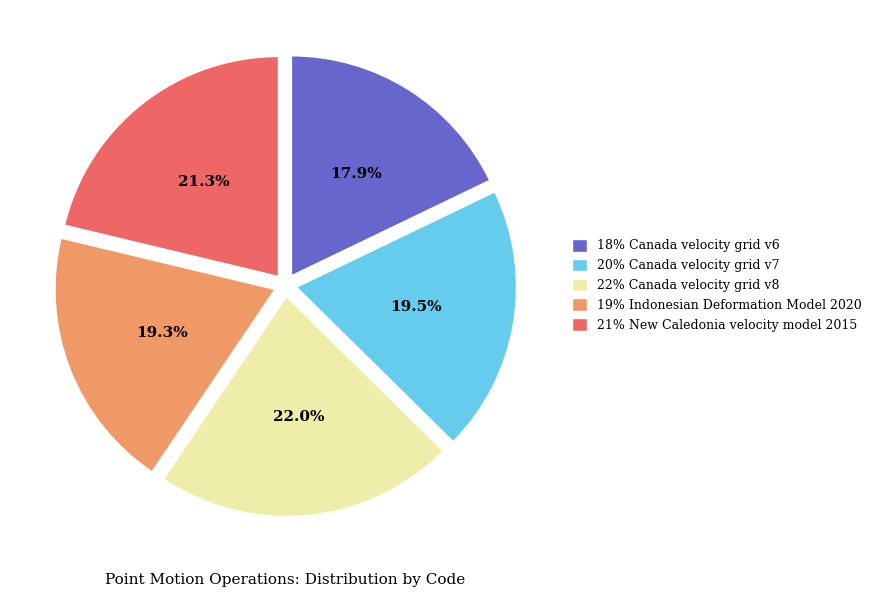

What is the ratio of the value at 18% Canada velocity grid v6 to the value at 21% New Caledonia velocity model 2015?

0.8